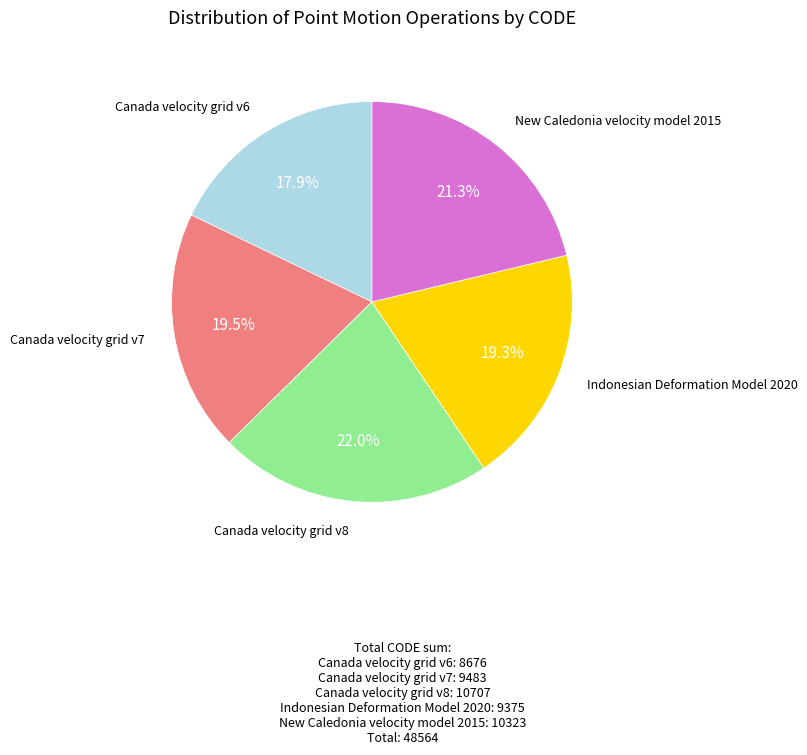

Does any single category account for the majority?

No